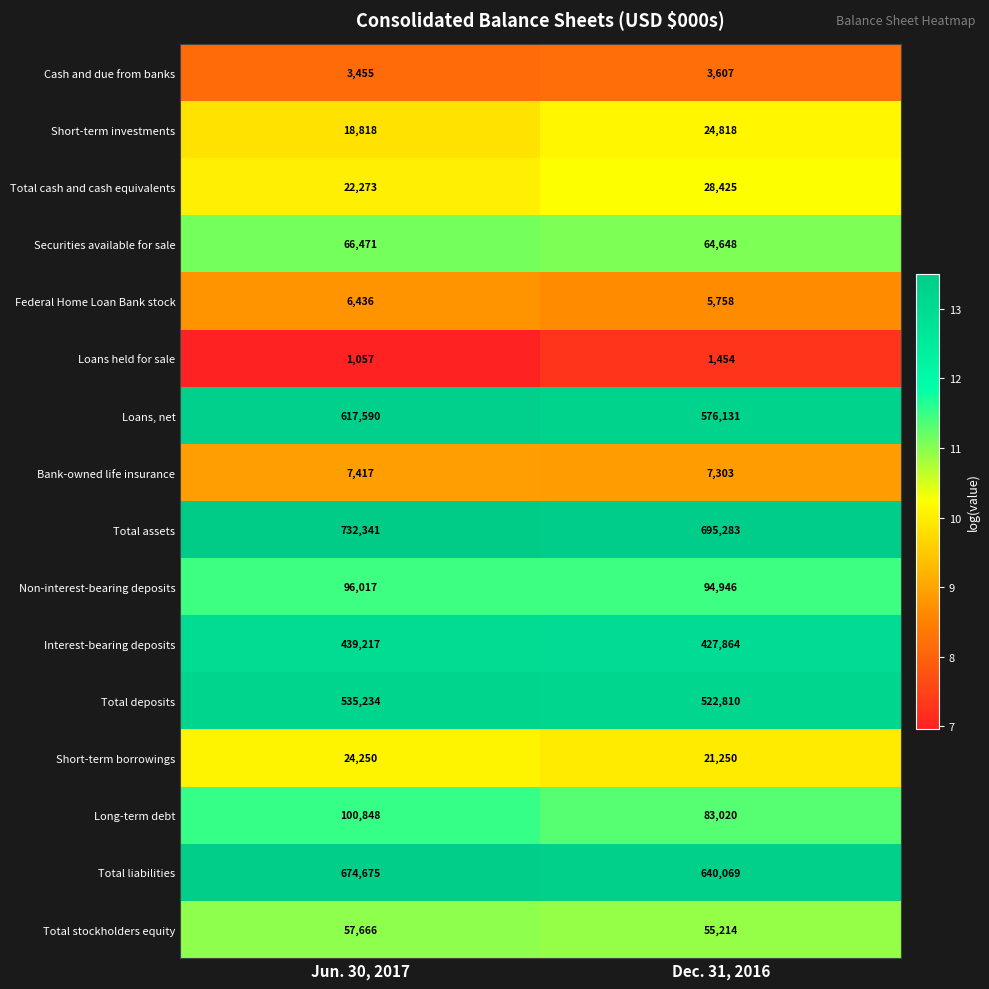

Which series has the widest spread of values?

Loans, net